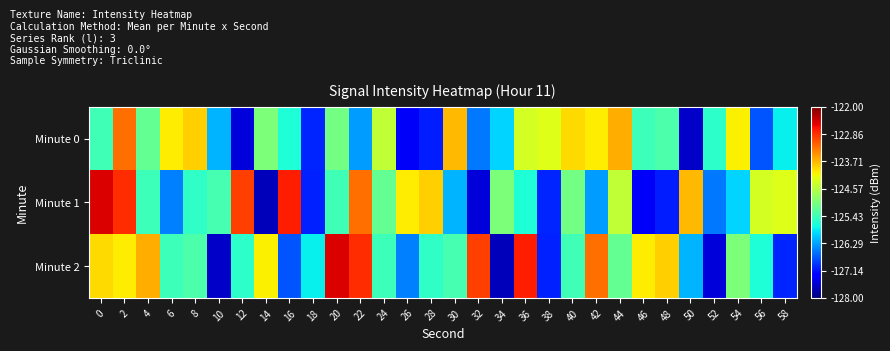

Which label corresponds to the smallest value in the chart?

14